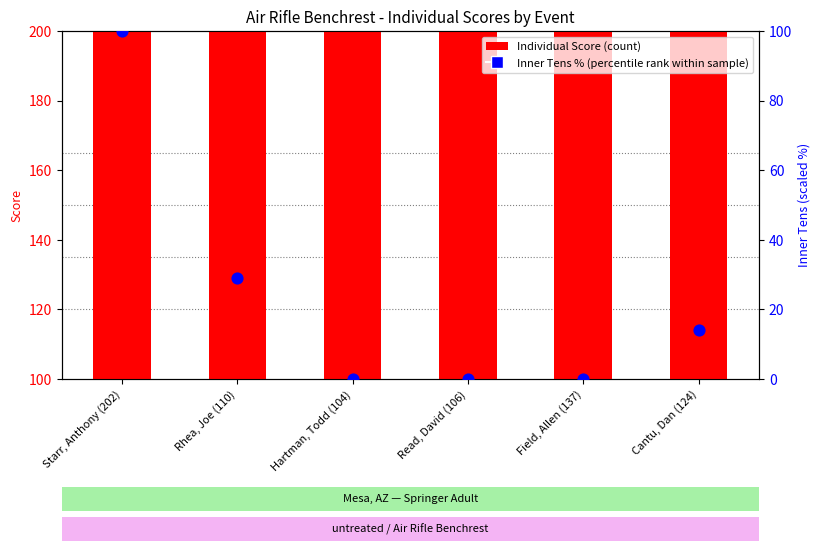

Is the value of Individual Score at Starr, Anthony (202) greater than the value of Inner Tens (scaled %) at Cantu, Dan (124)?

Yes